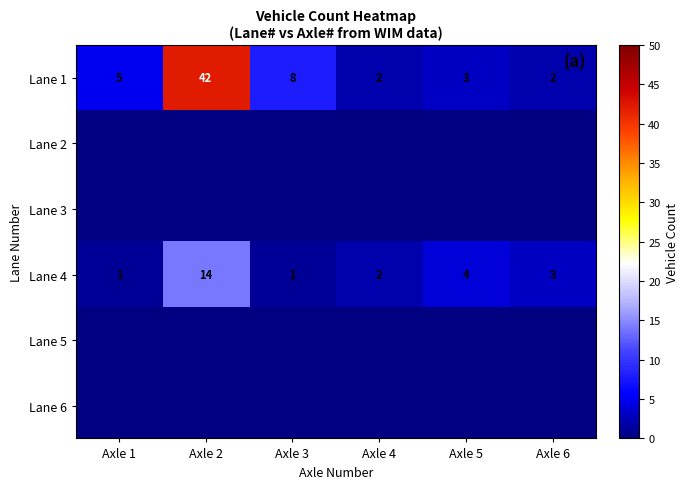

What is the approximate value of Lane 4 at Axle 6?

3